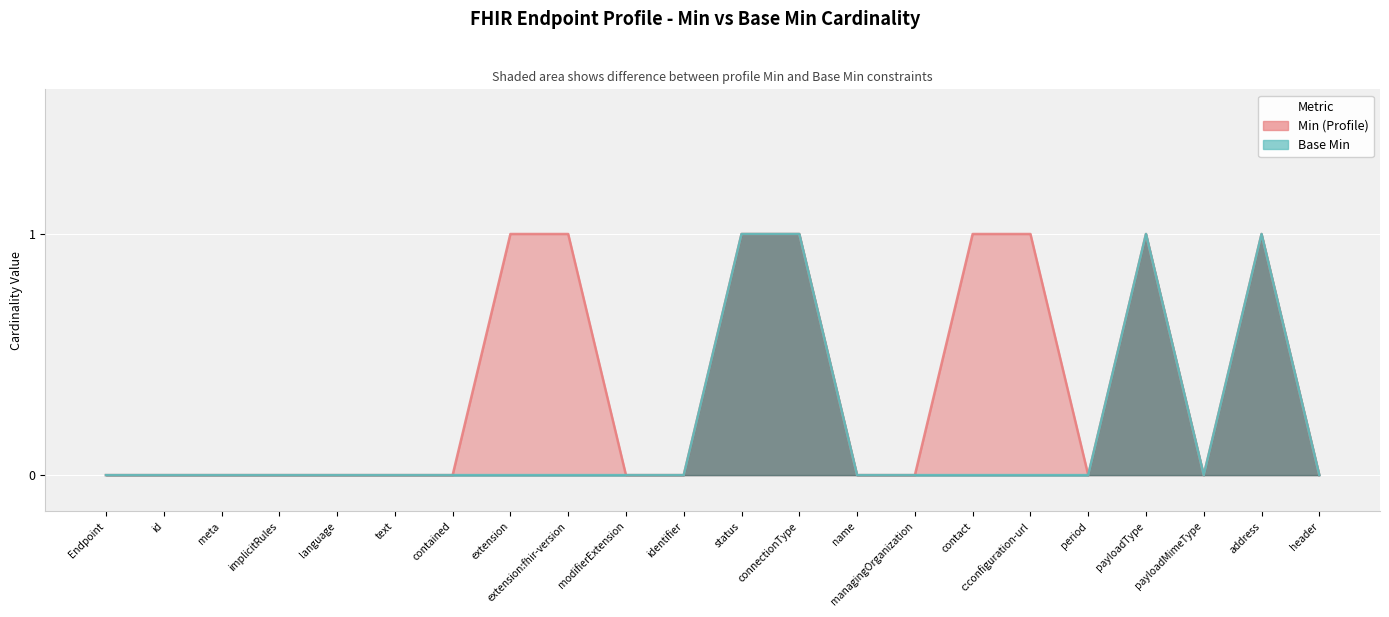

How many series are shown in this chart?

2